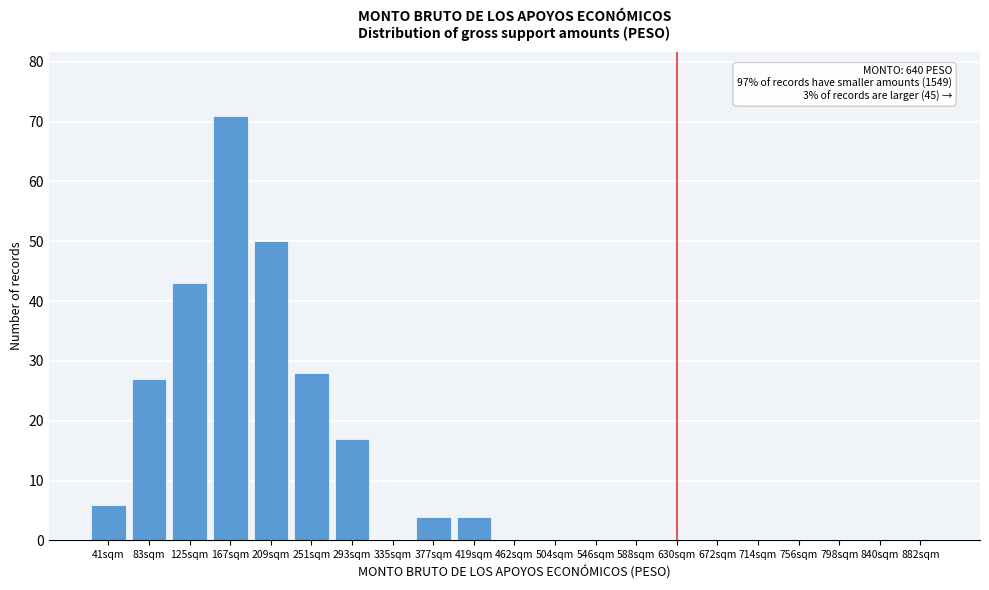

Reading left to right, extract all data points from this chart.

41sqm=6	83sqm=27	125sqm=43	167sqm=71	209sqm=50	251sqm=28	293sqm=17	335sqm=0	377sqm=4	419sqm=4	462sqm=0	504sqm=0	546sqm=0	588sqm=0	630sqm=0	672sqm=0	714sqm=0	756sqm=0	798sqm=0	840sqm=0	882sqm=0